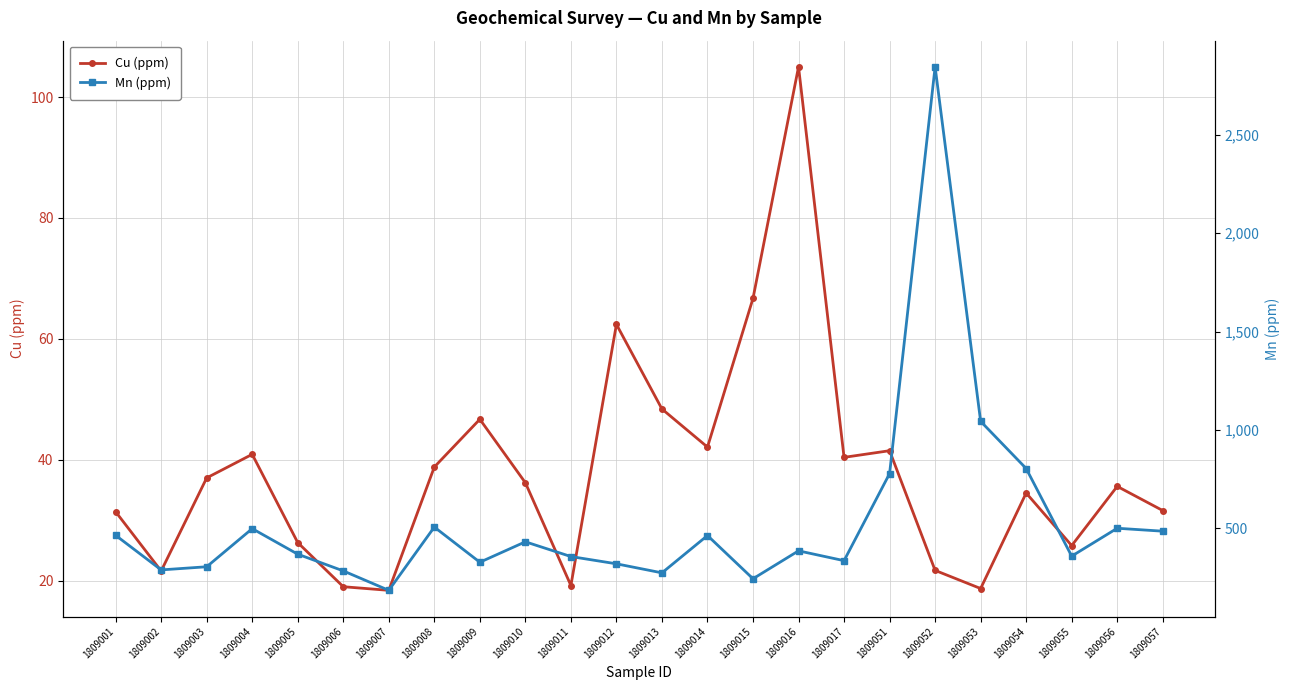

Does the chart have visible grid lines?

Yes